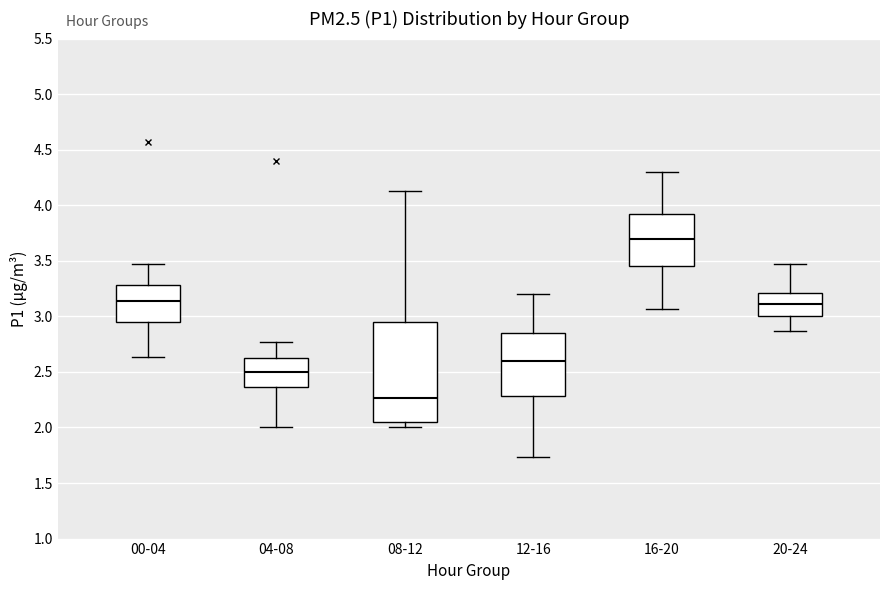

Which box has the lowest median line?

08-12